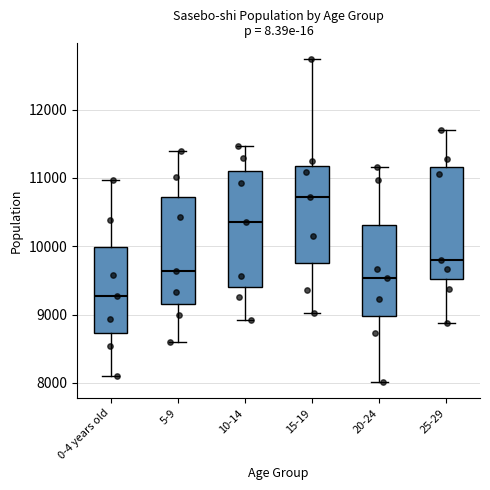

Which box's median line is the highest?

15-19